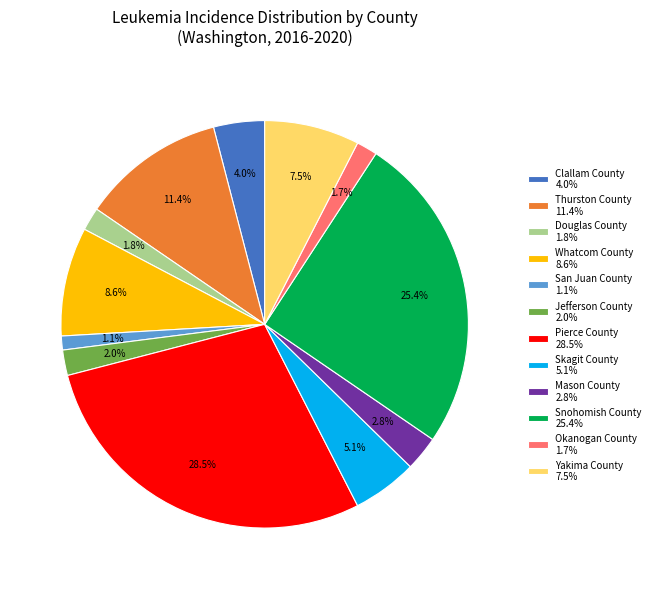

To the nearest percent, what is the average slice percentage?

8%